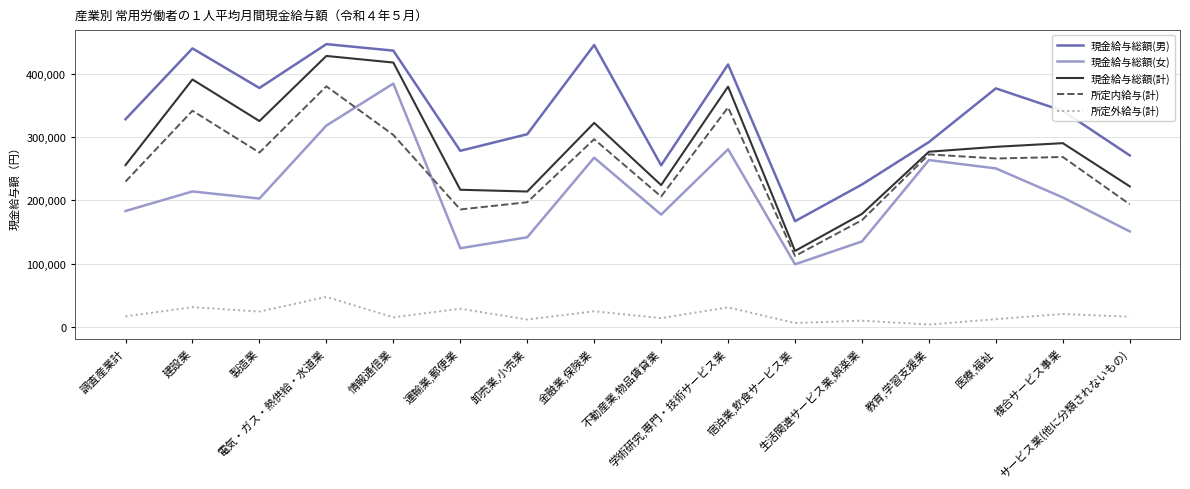

True or false: 現金給与総額(計) and 所定内給与(計) intersect in this chart.

False